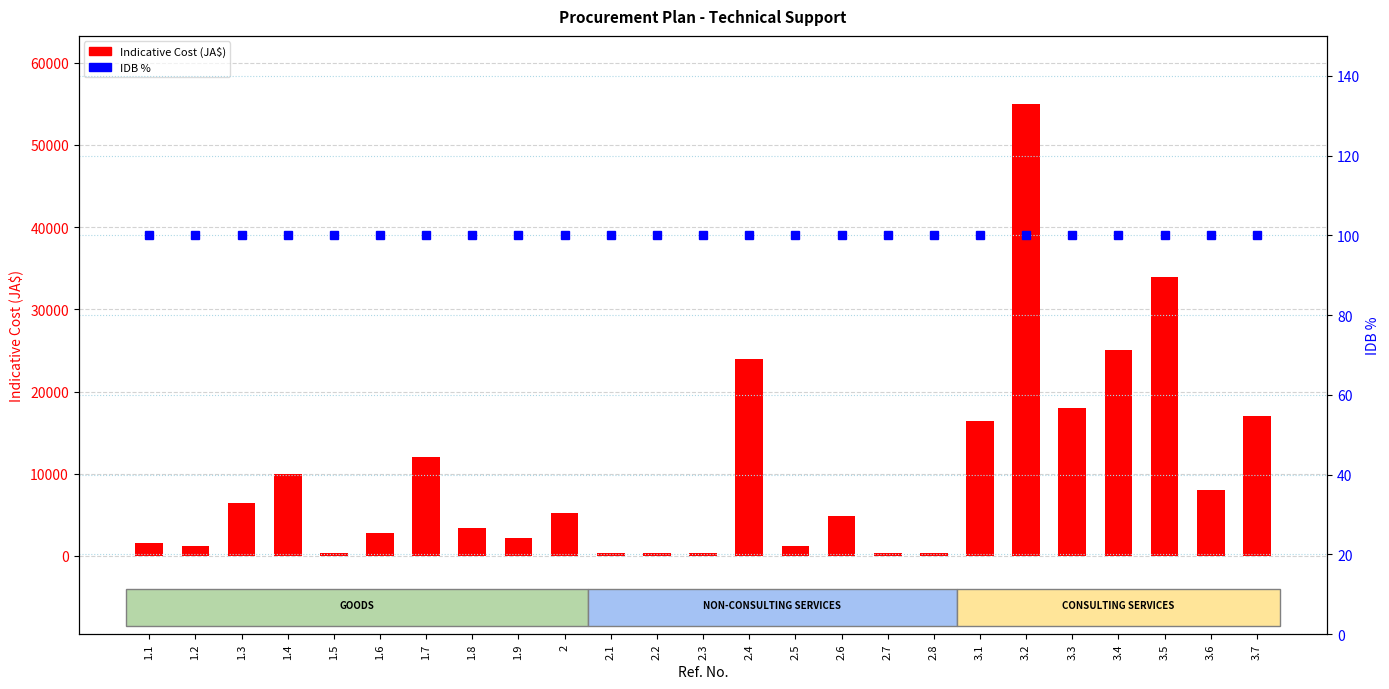

At which category is the sum across all series the highest?

3.2